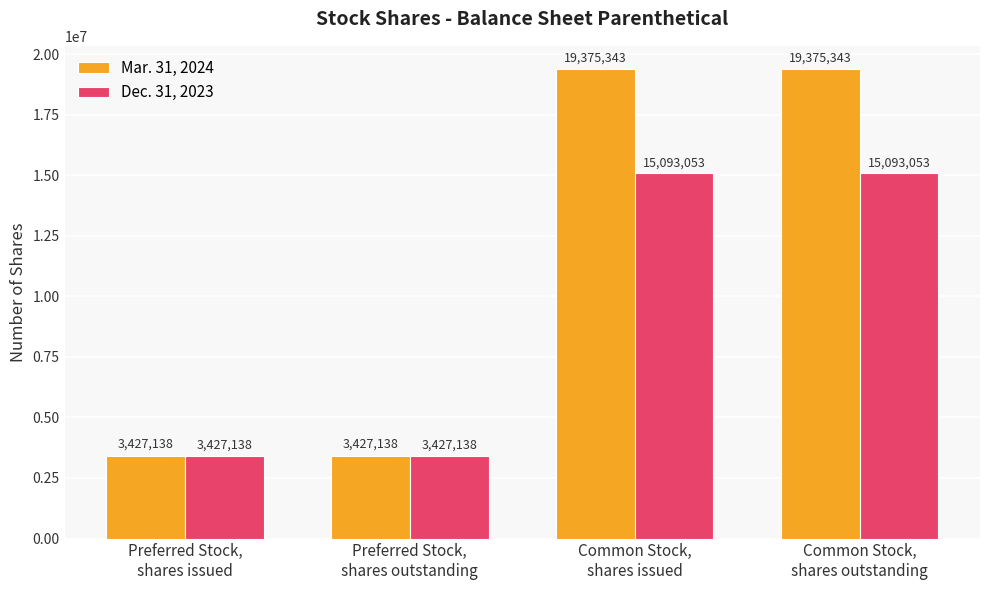

What is the lowest value of the Dec. 31, 2023 series?

3427138